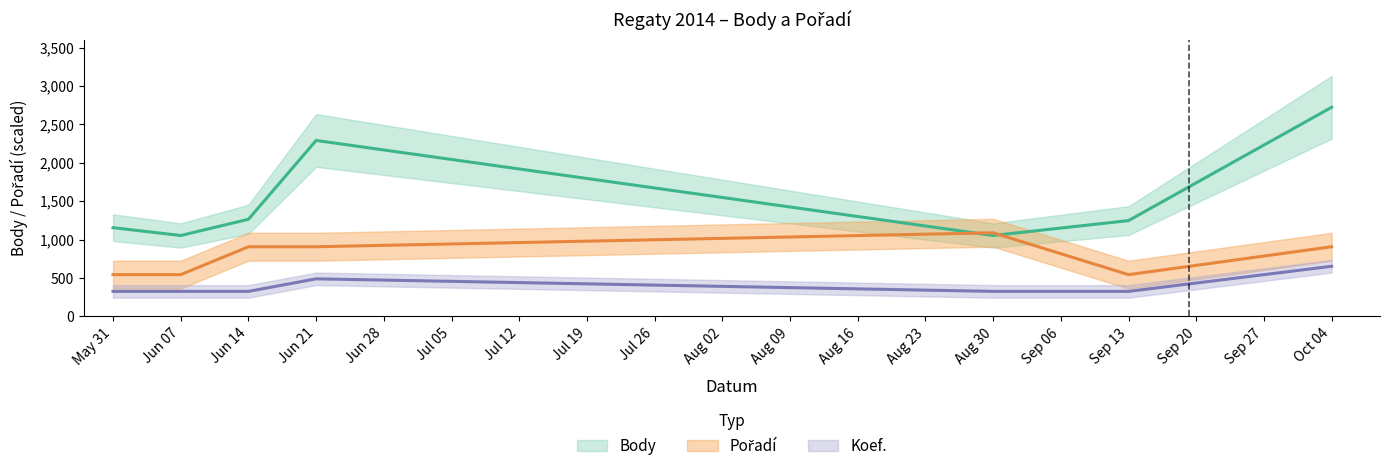

What is the sum of all Pořadí values?

5446.0